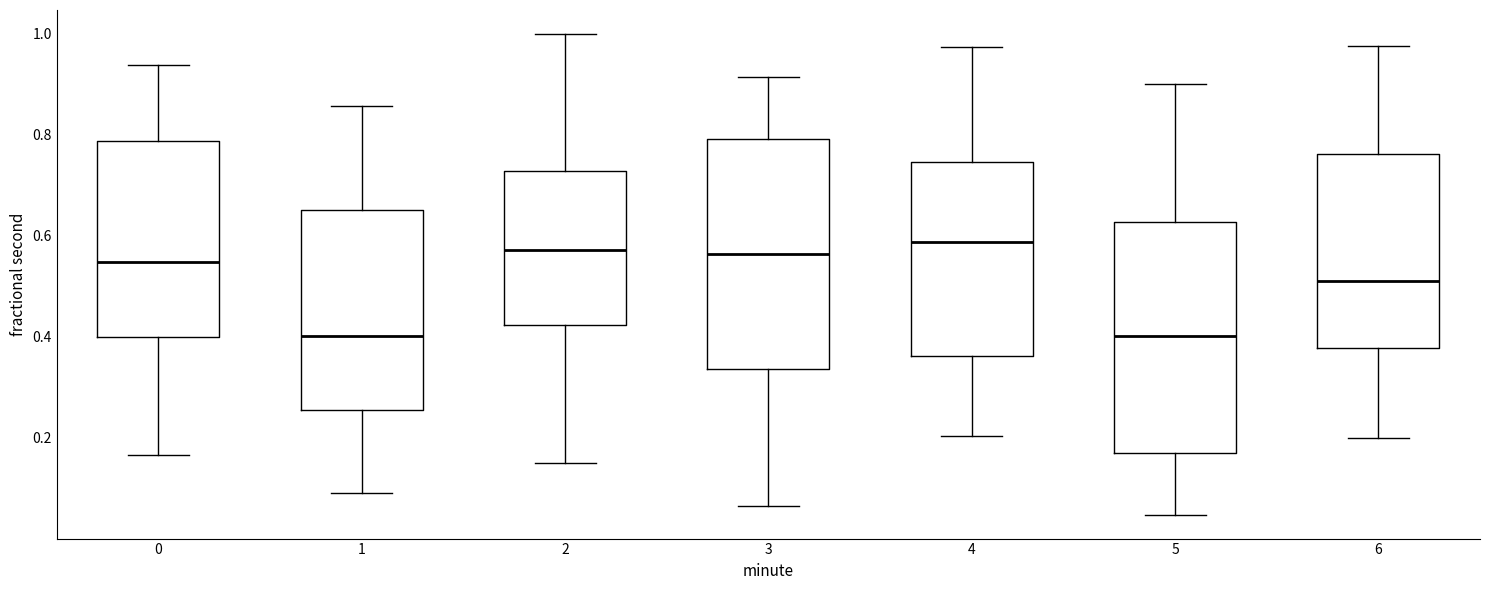

Where is the lower edge of the box at x = 5 on the y-axis? The values are not printed on the chart, so give them approximately, as read against the axis.

0.18